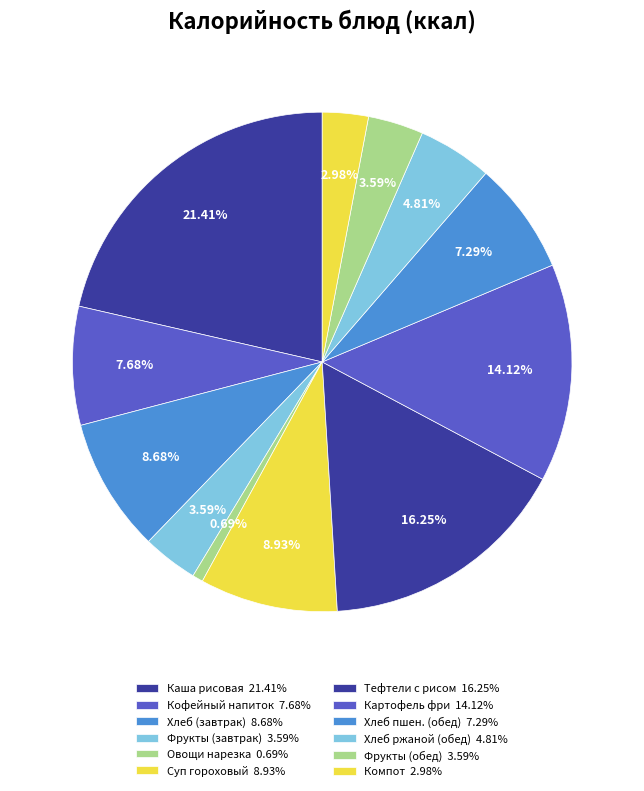

How many segments does this pie chart have?

12